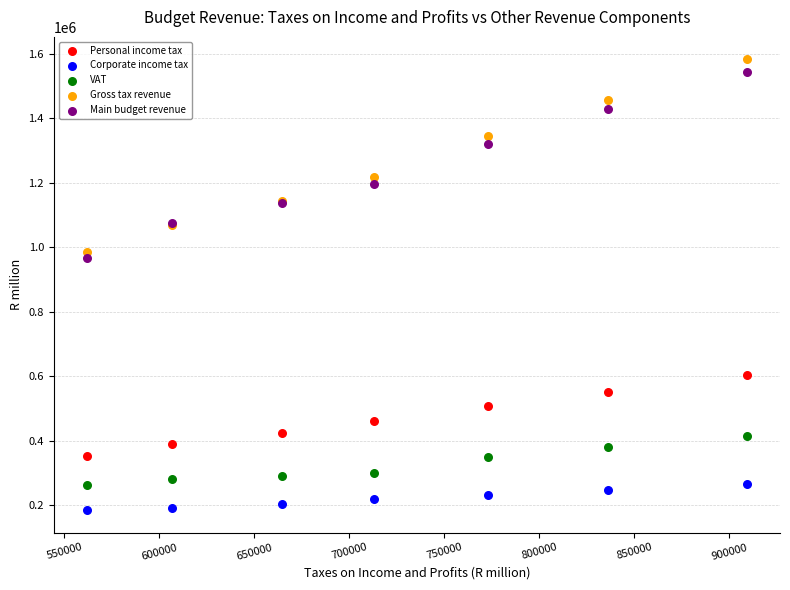

Across all series, what Y value is closest to 883425?

965456.8